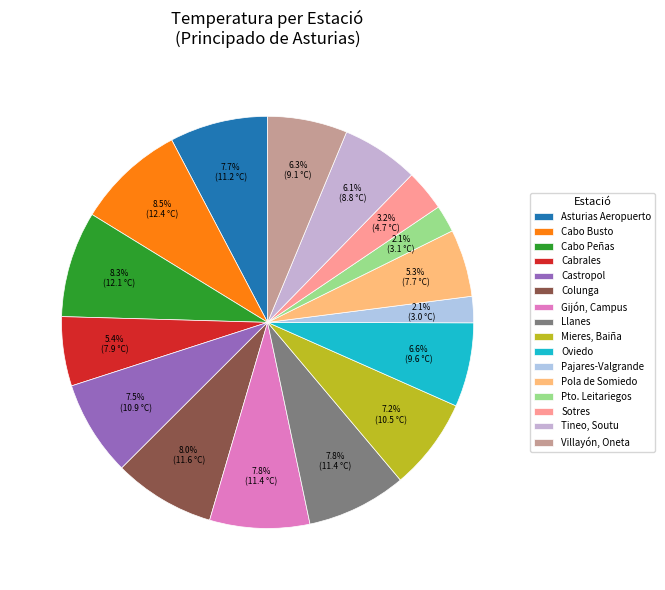

Is it true that Llanes is 1% of the pie?

False